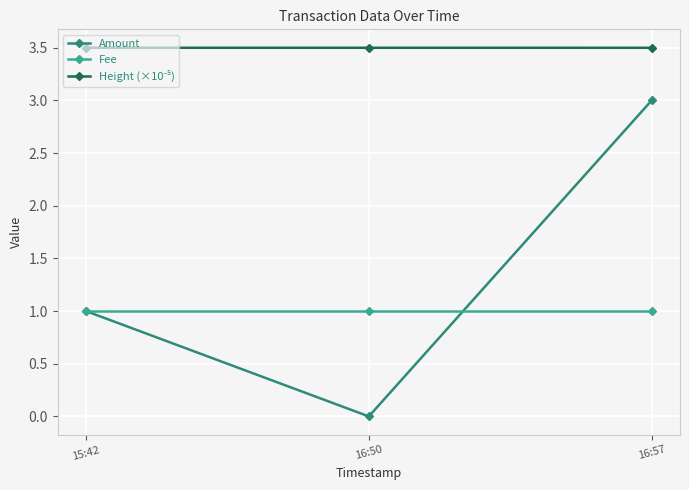

At which category is the sum across all series the highest?

16:57